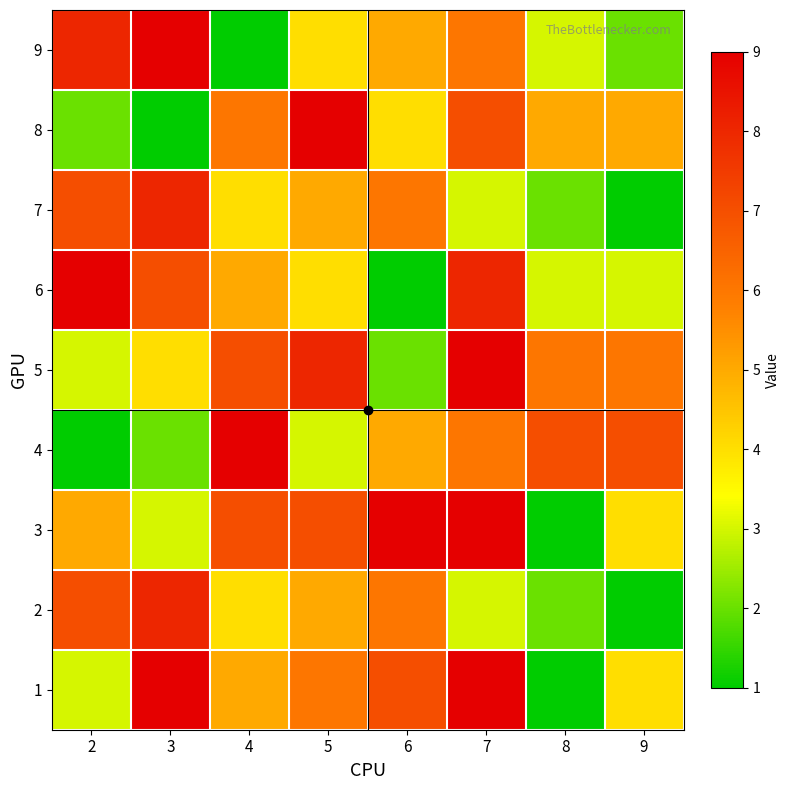

Which series has the largest total across all categories?

3